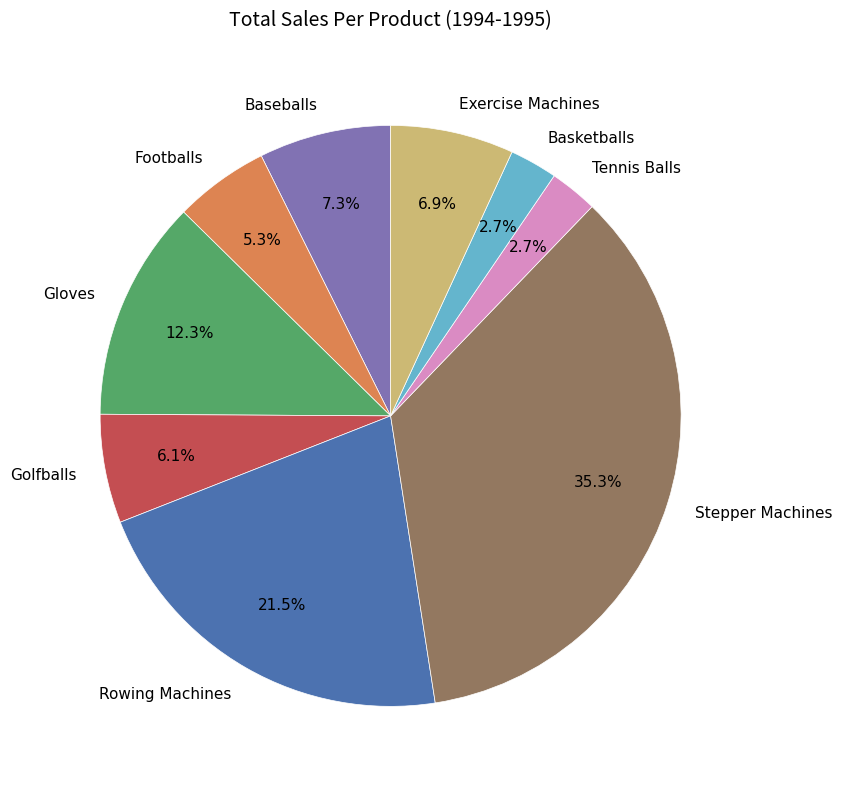

What is the largest slice in the pie chart?

Stepper Machines